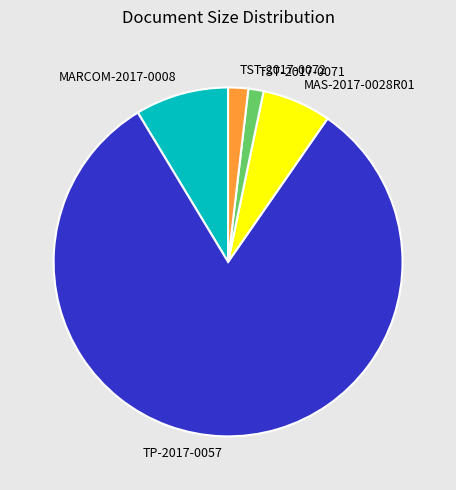

How many slices are in this pie chart?

5